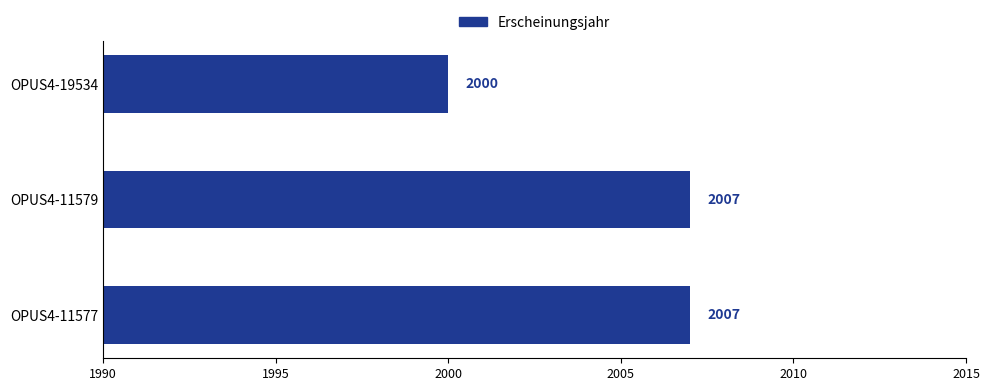

At which category does the chart reach its minimum across all series?

OPUS4-19534